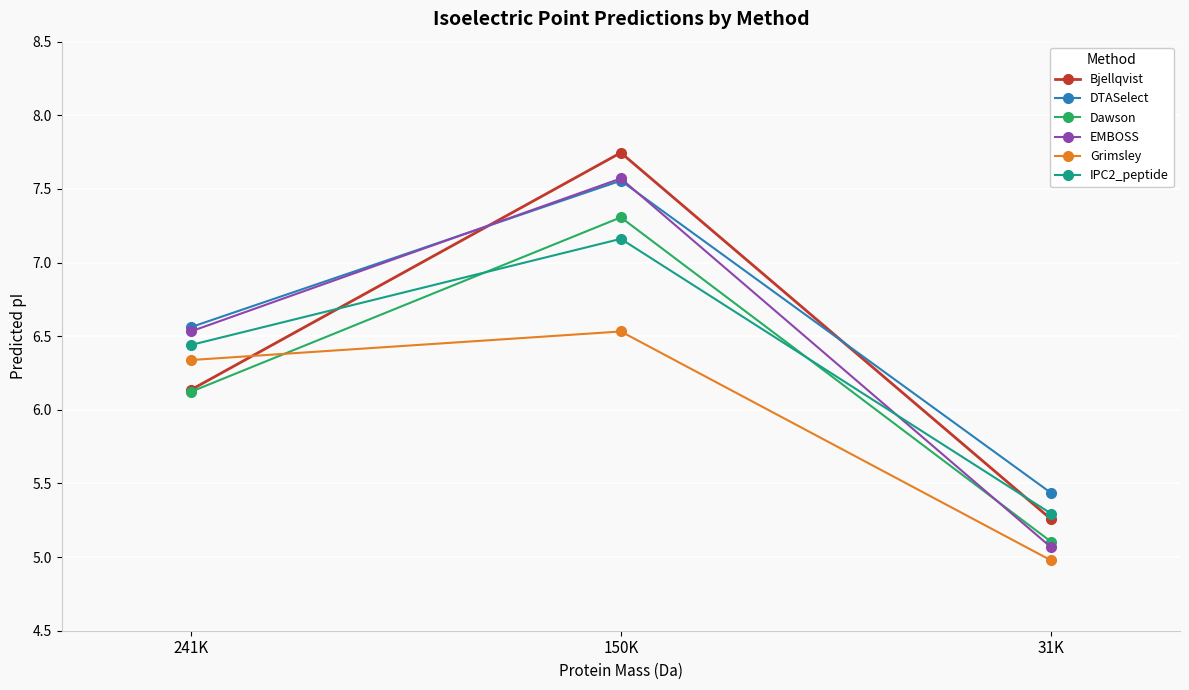

What is the difference between the highest and lowest values at 241K?

0.4